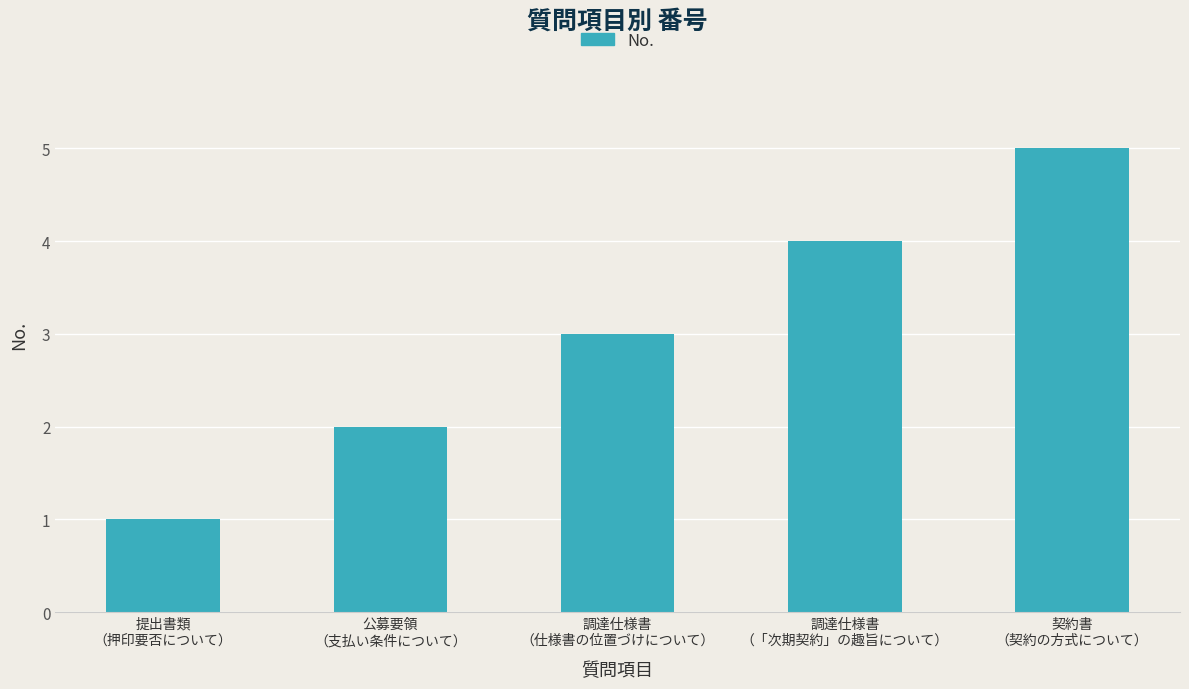

Count the values in the range 2 to 4.

3